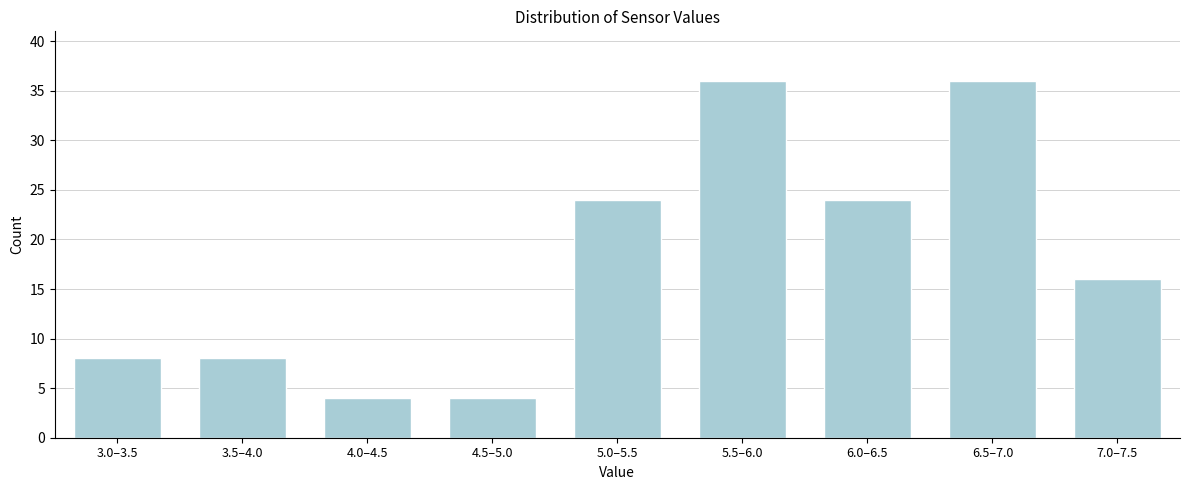

Reading right to left, transcribe all the data shown in this chart.

16	36	24	36	24	4	4	8	8